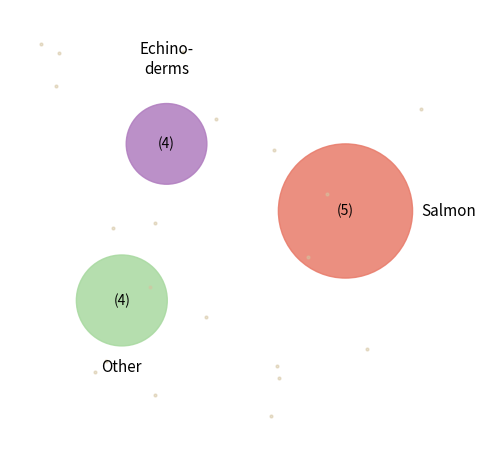

Is Day 15 the majority of the pie?

No